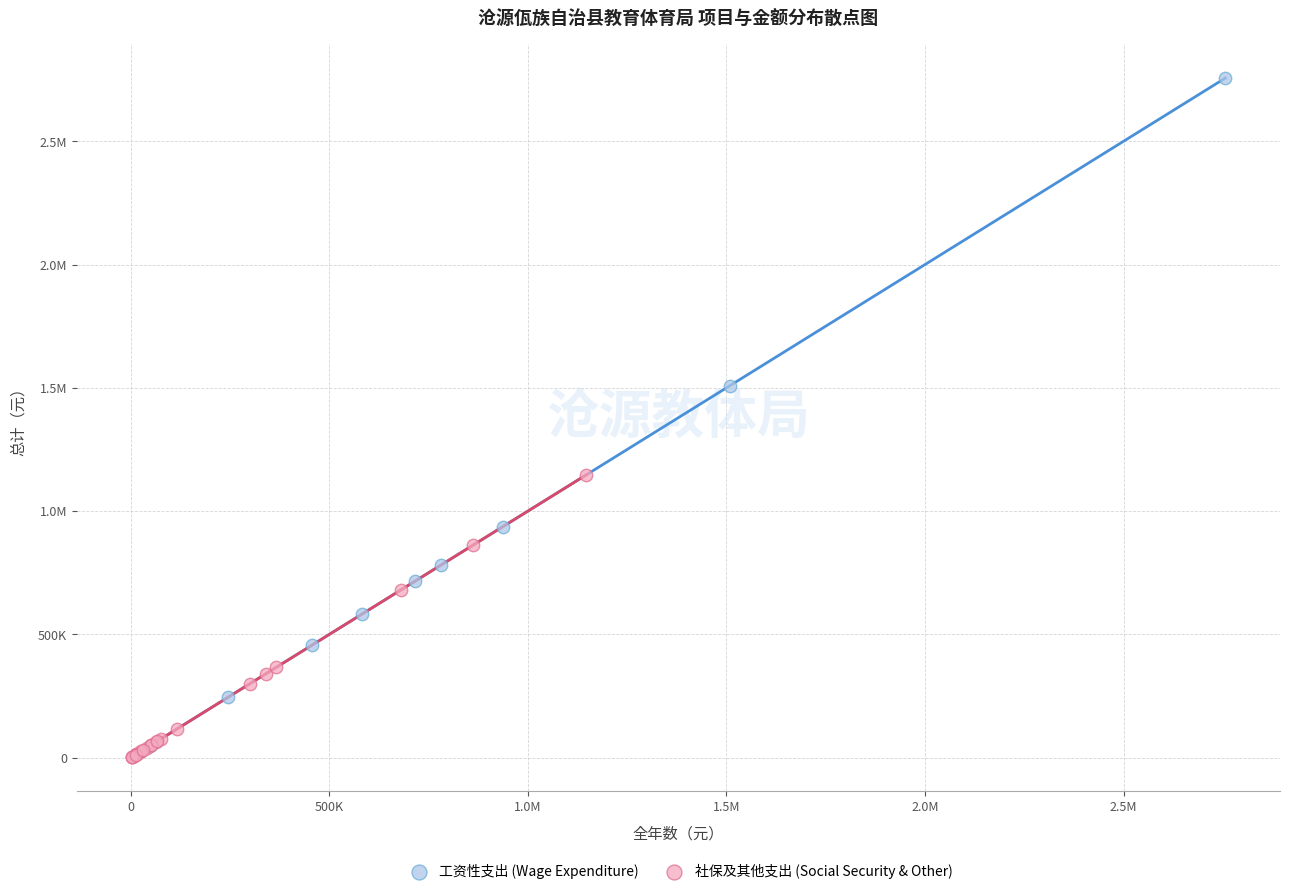

What are all the series names shown in the legend?

工资性支出 (Wage Expenditure), 社保及其他支出 (Social Security & Other)